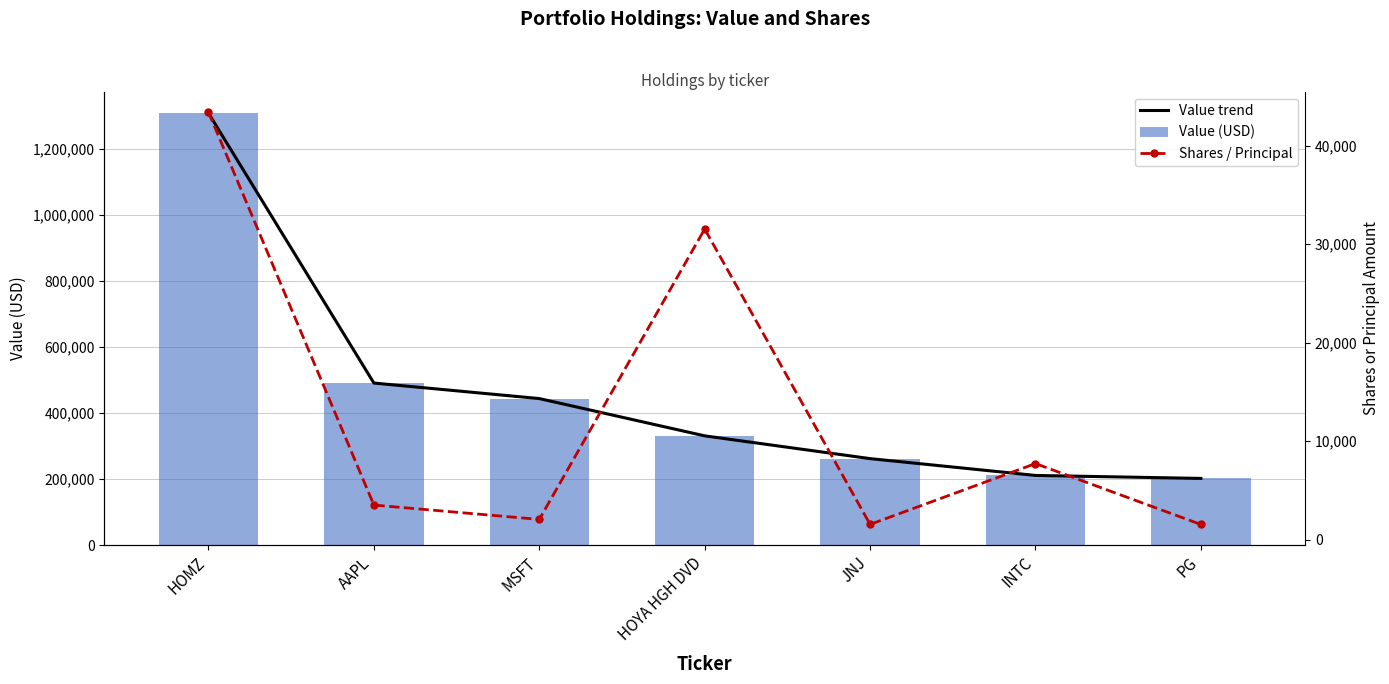

Are the bars grouped side by side (vs. stacked)?

Yes